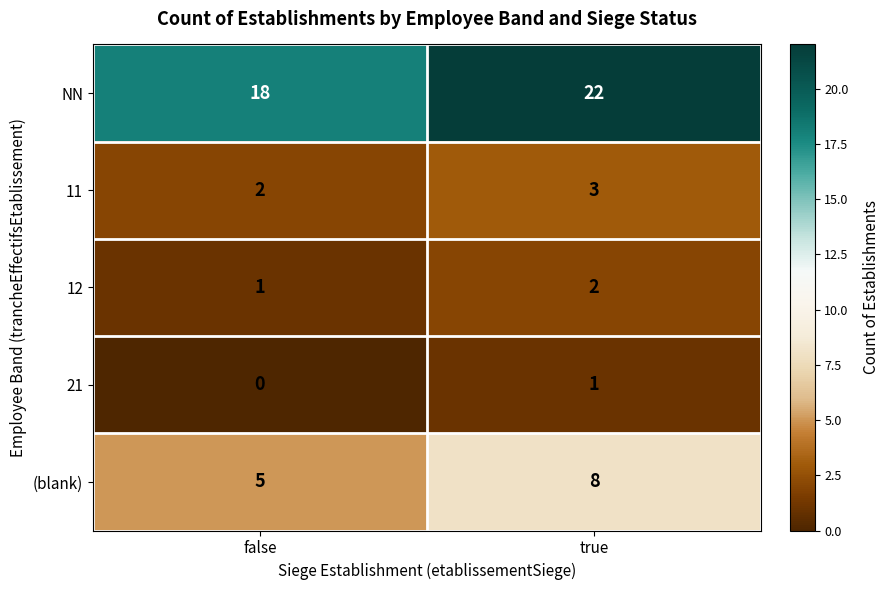

Which series has the largest range (max minus min)?

NN